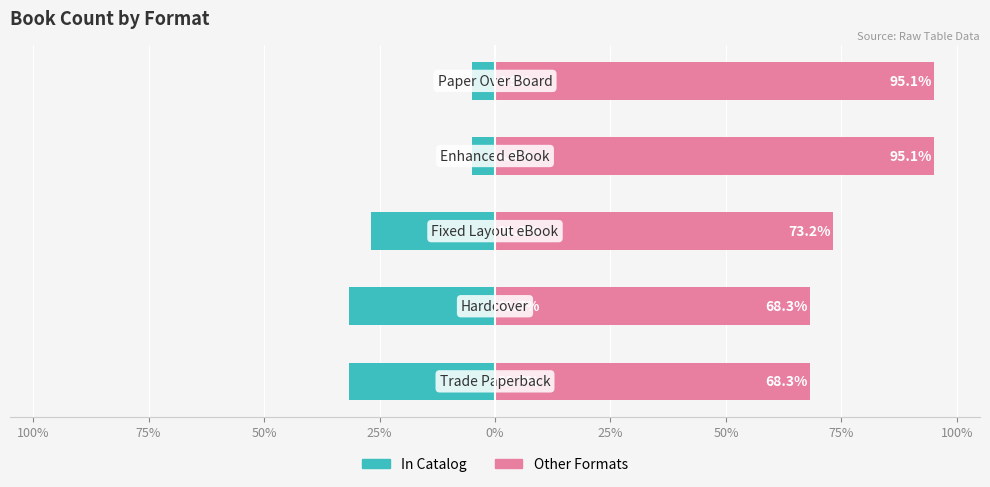

How many groups of bars are there?

5